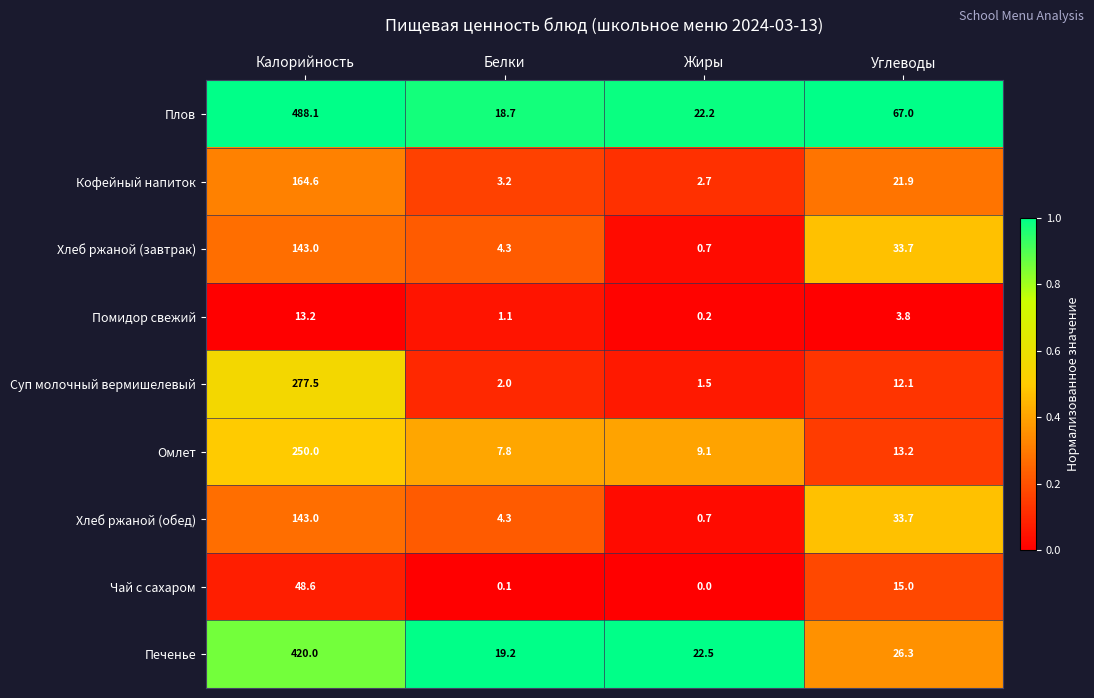

What is the difference between the Хлеб ржаной (обед) values at Калорийность and Белки?

138.7